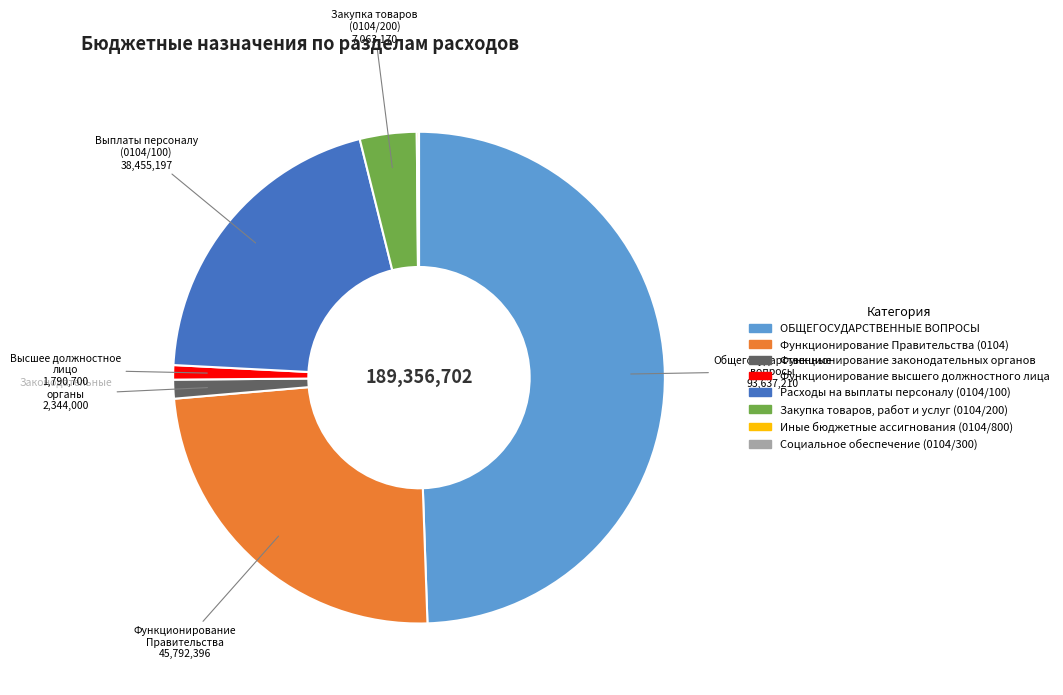

To the nearest percent, what is the average slice percentage?

12%